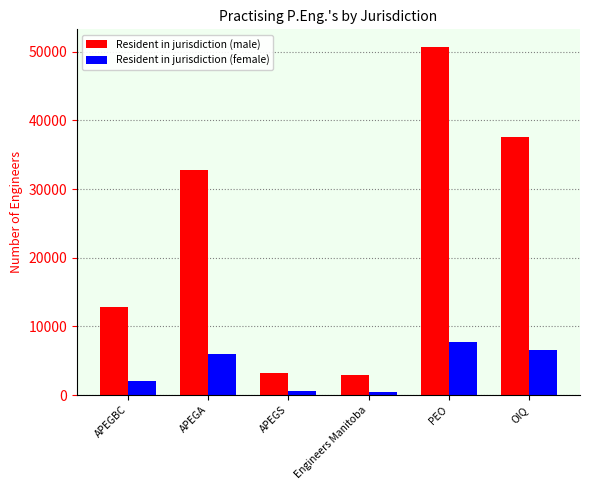

How many data points in Resident in jurisdiction (female) are less than 6018?

3